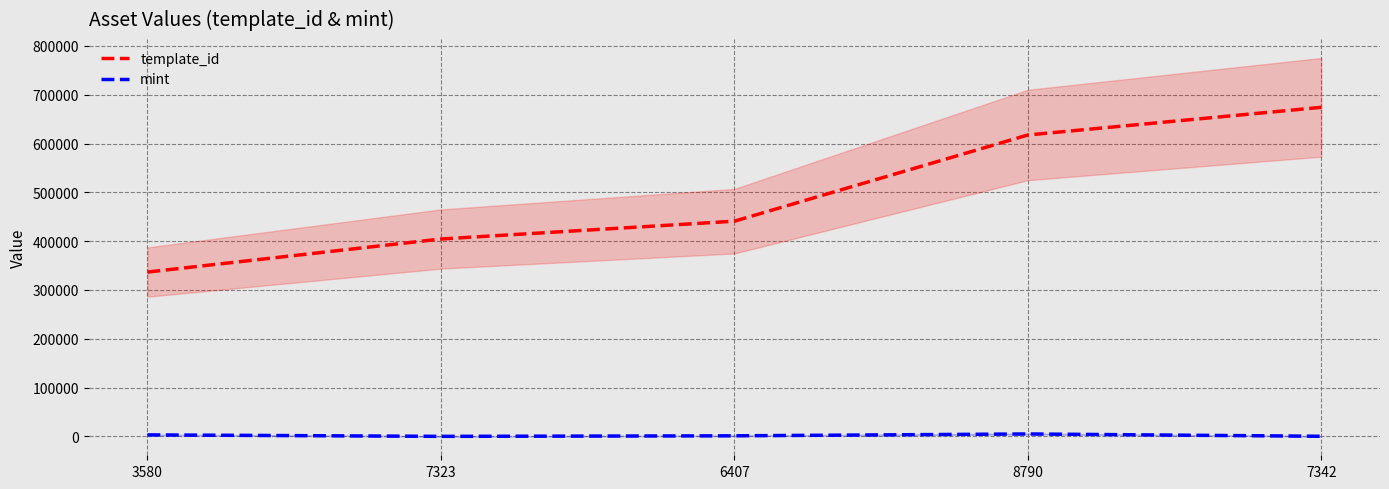

At which category is the sum across all series the highest?

7342